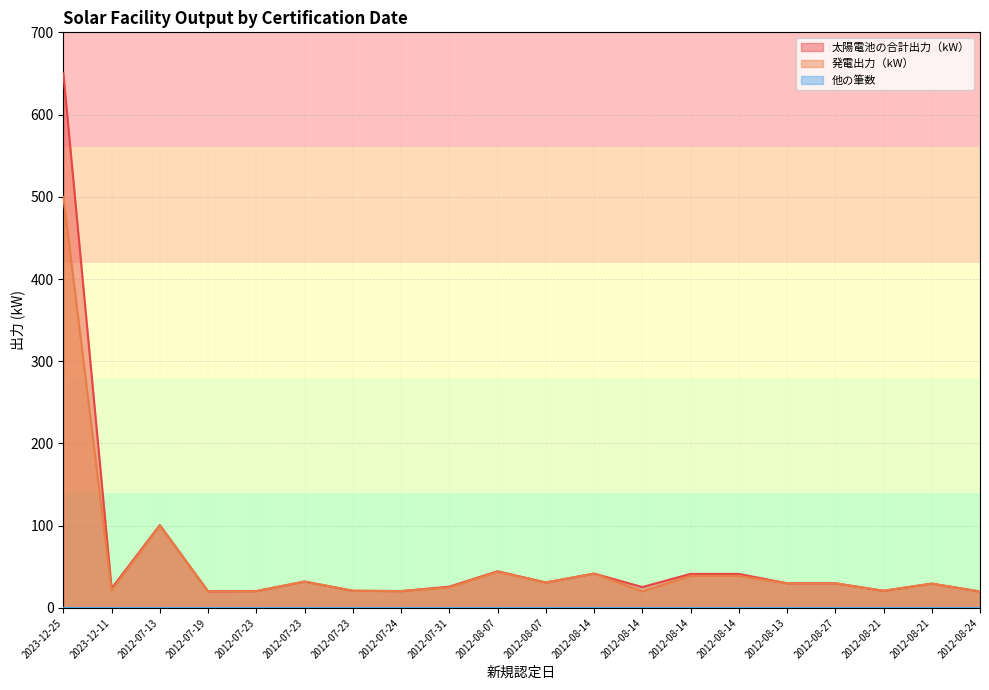

What is the average value of the 発電出力（kW） series?

55.3